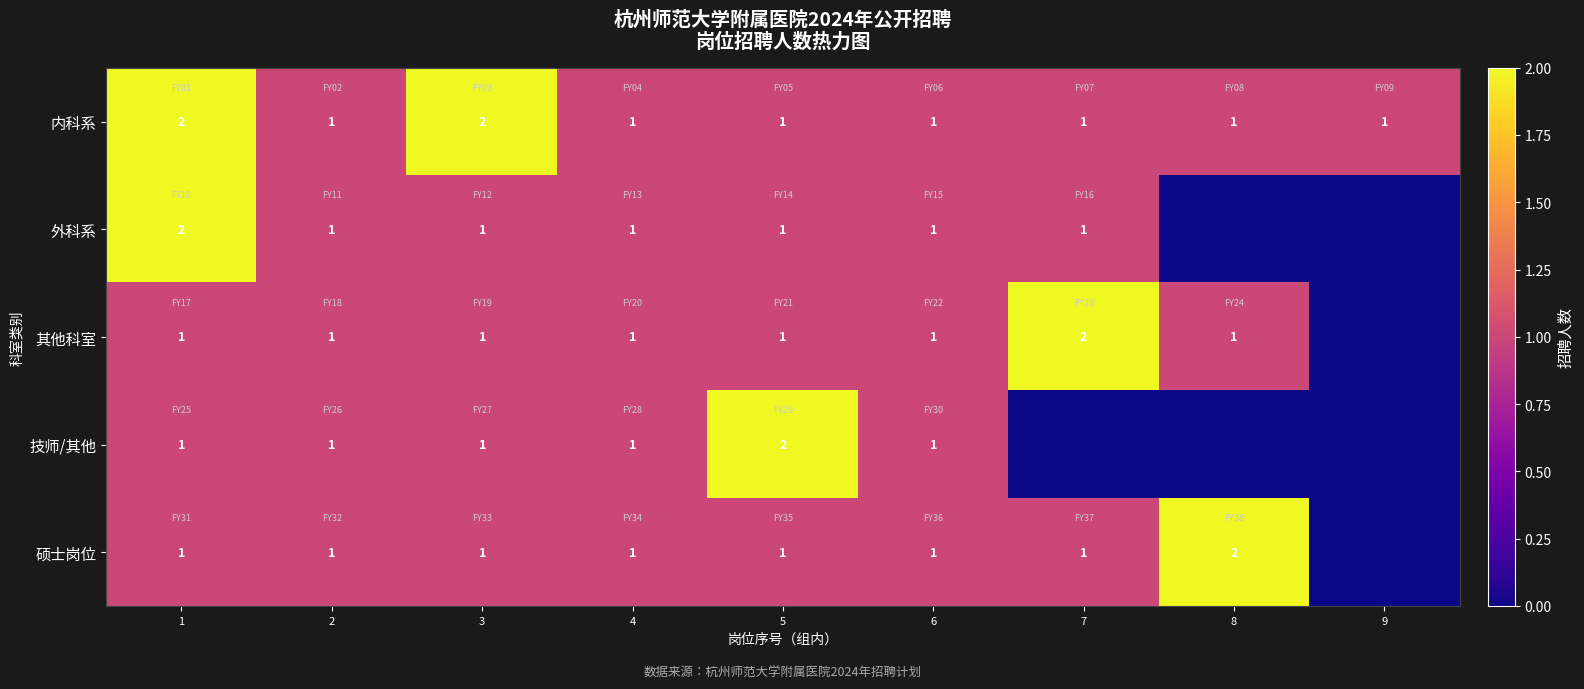

True or false: 内科系 has a value of 1 at 2.

True